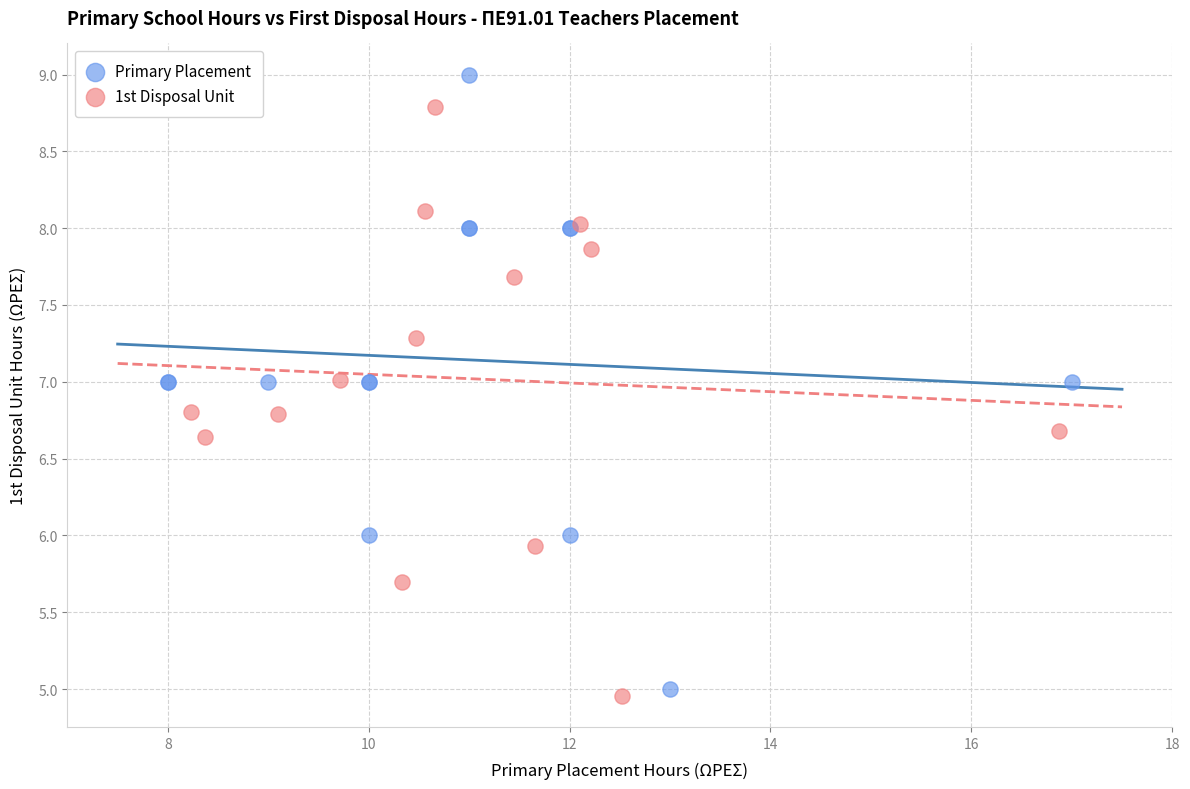

Which series contains the highest Y value?

Primary Placement